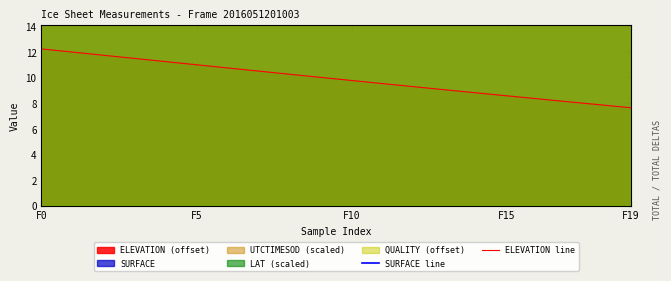

What is the minimum value for ELEVATION line?

7.6